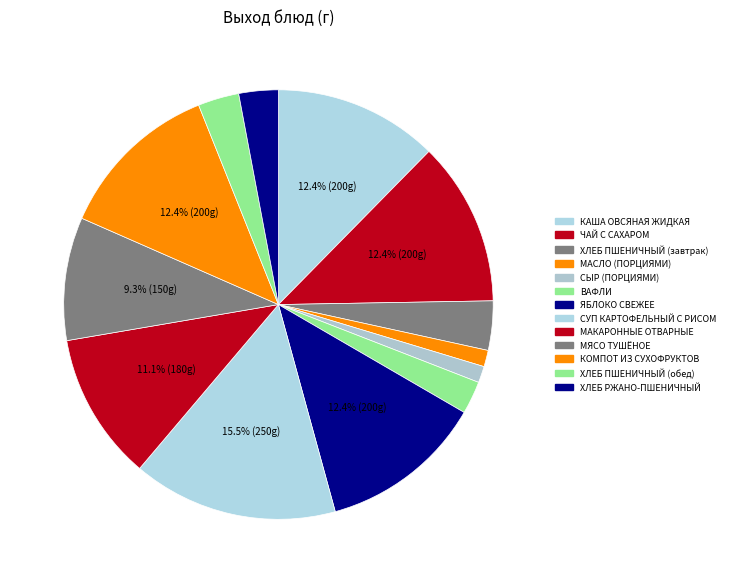

The СУП КАРТОФЕЛЬНЫЙ С РИСОМ slice represents 15% of the pie. True or false?

True